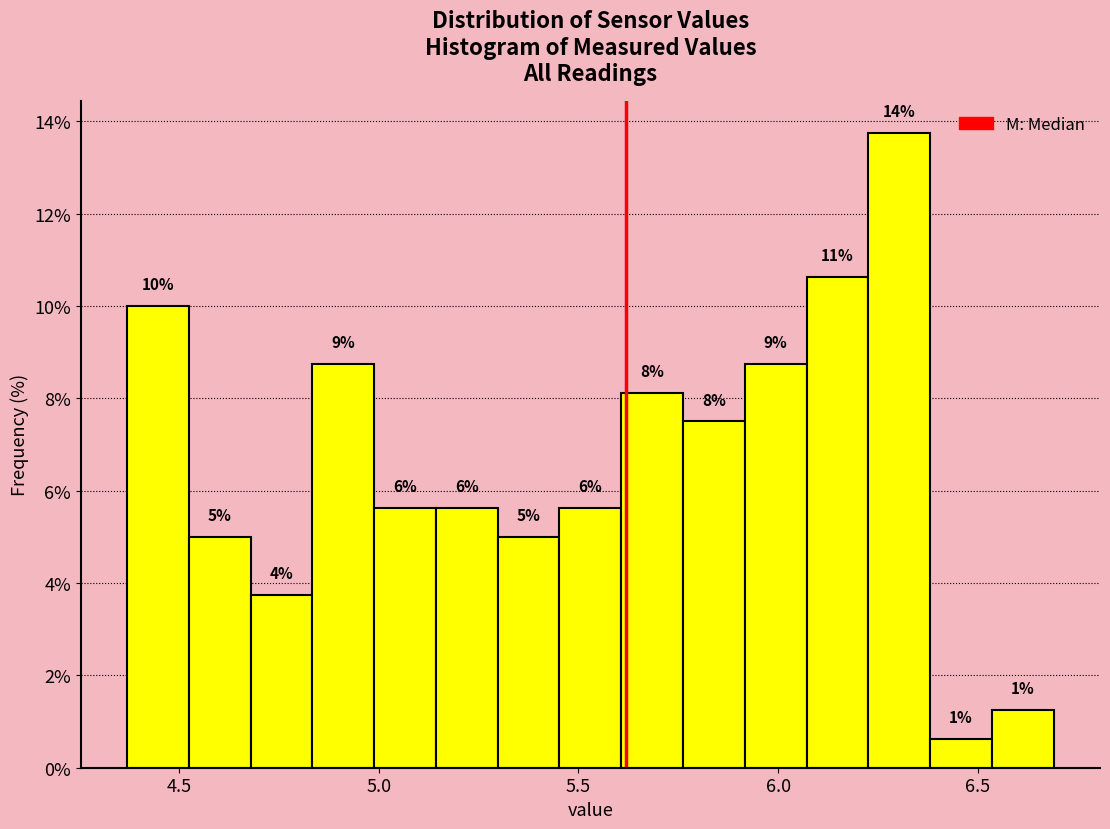

Around what value on the x-axis is the tallest bar? Give the approximate position of its centre, as read against the axis.

6.30